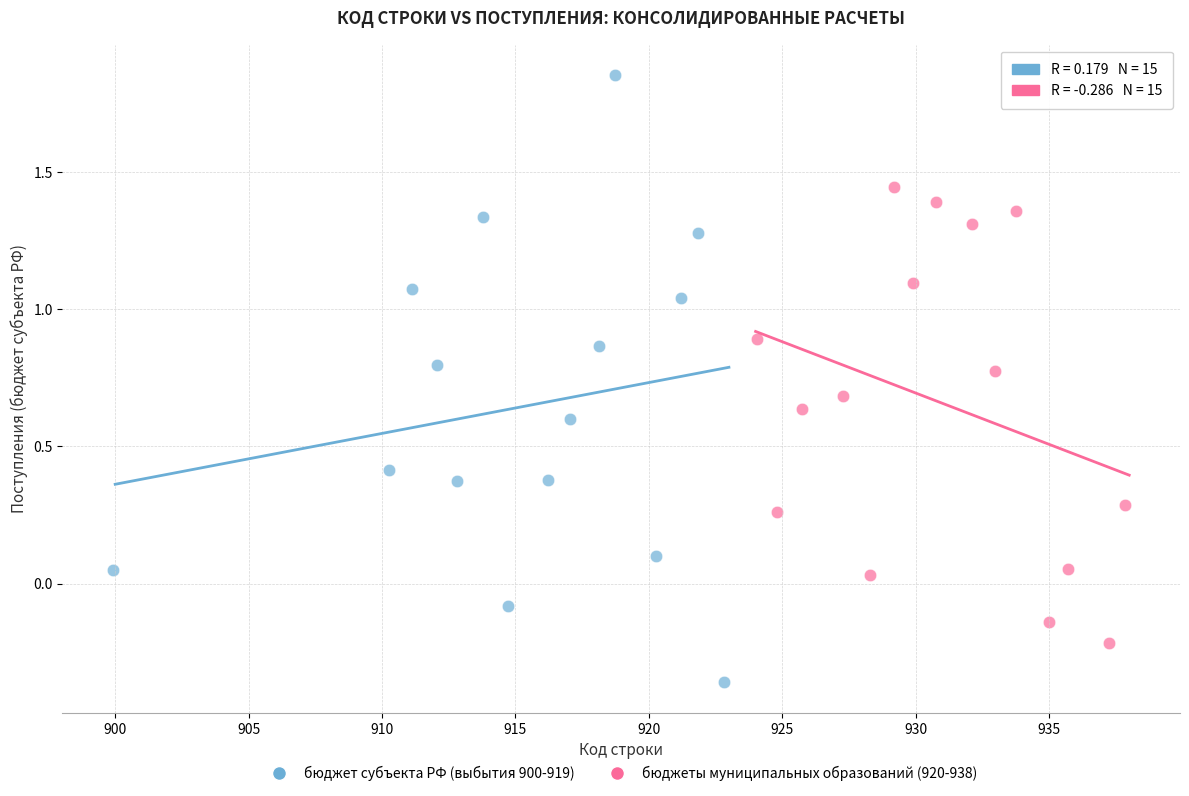

Which series has the largest Y range (max minus min)?

бюджет субъекта РФ (выбытия 900-919)